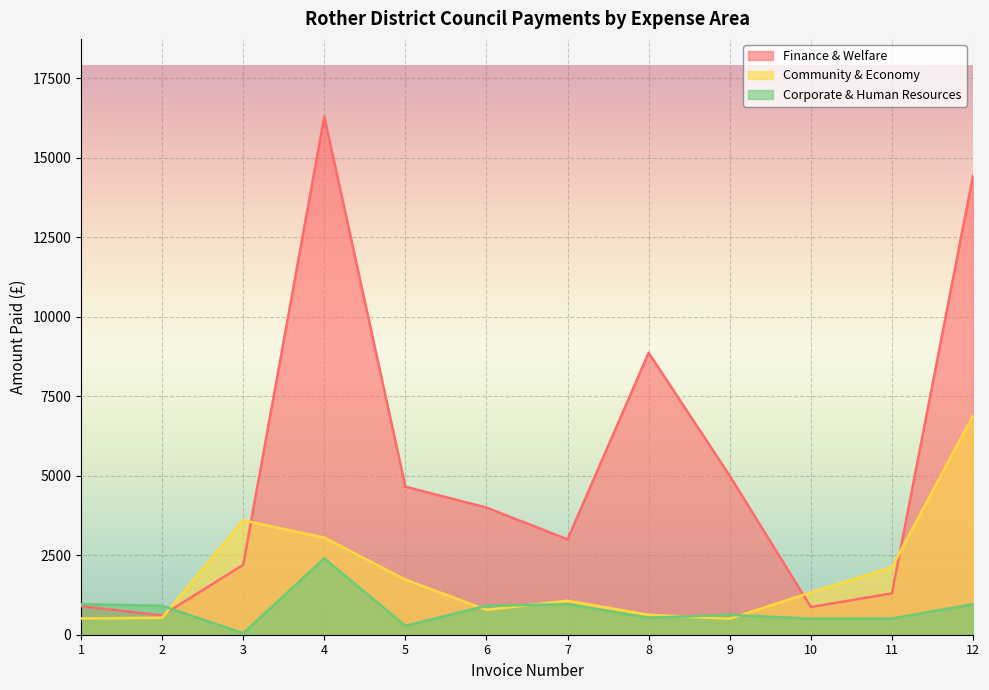

Reading left to right, list all the values displayed in this chart.

Finance & Welfare: 1=900.0	2=606.1	3=2200.0	4=16300.0	5=4658.7	6=4000.0	7=3000.0	8=8870.1	9=5000.0	10=872.3	11=1300.0	12=14438.4
Community & Economy: 1=510.0	2=534.0	3=3599.7	4=3055.2	5=1733.6	6=783.5	7=1069.1	8=626.4	9=504.0	10=1332.0	11=2125.0	12=6900.0
Corporate & Human Resources: 1=960.0	2=912.0	3=47.5	4=2400.0	5=279.6	6=912.0	7=960.0	8=534.0	9=626.0	10=504.0	11=510.0	12=960.0